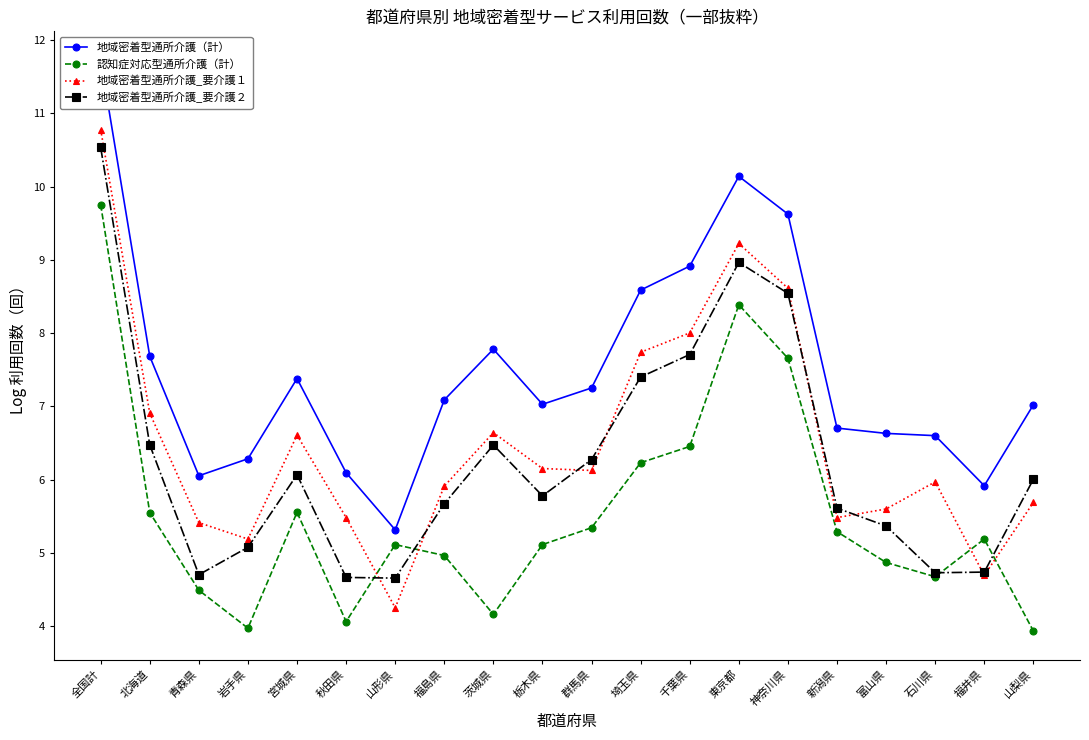

Is it true that 地域密着型通所介護（計） equals 1.4 at 山梨県?

False